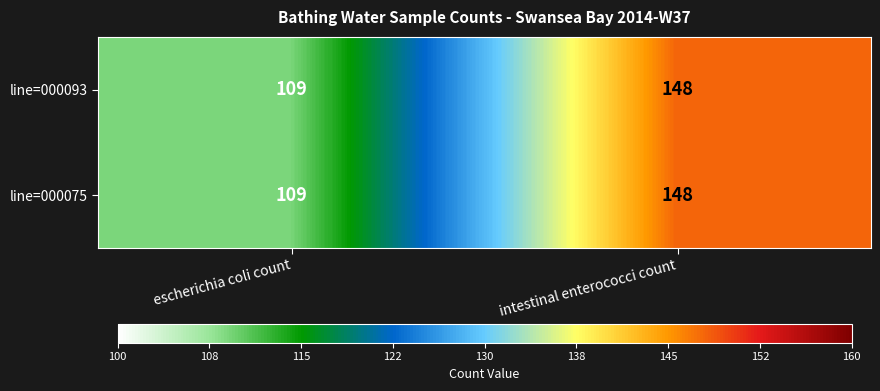

List the labels in order of line=000075 value, smallest first.

escherichia coli count, intestinal enterococci count